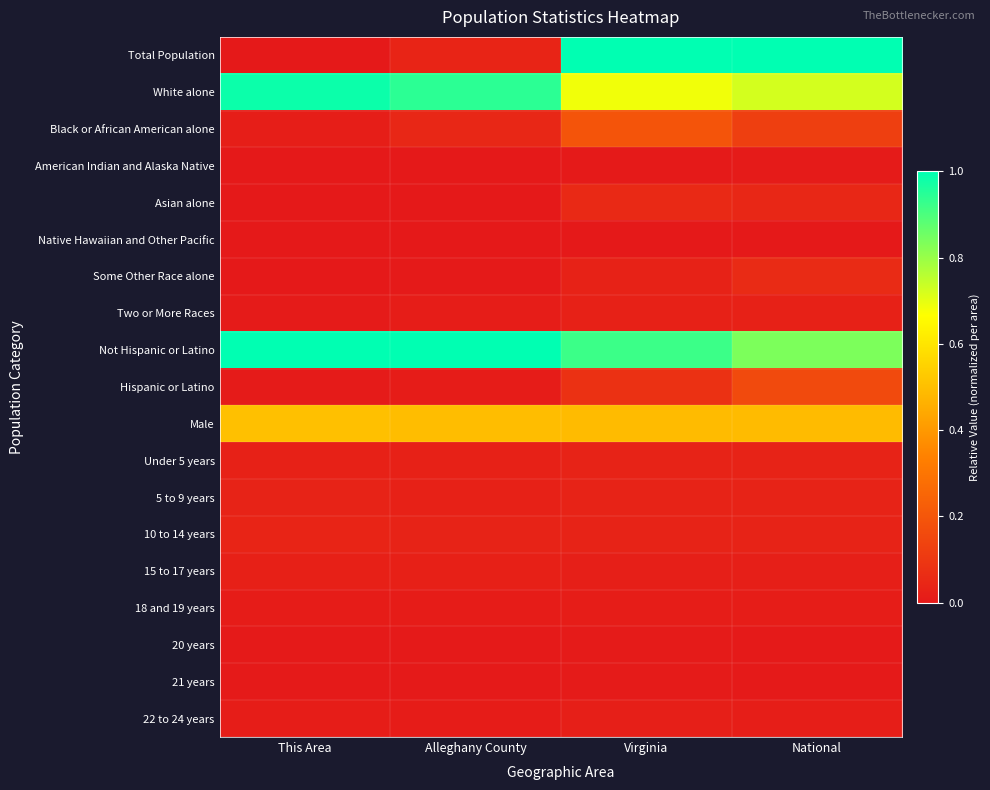

Which category has the highest value across all series?

Virginia